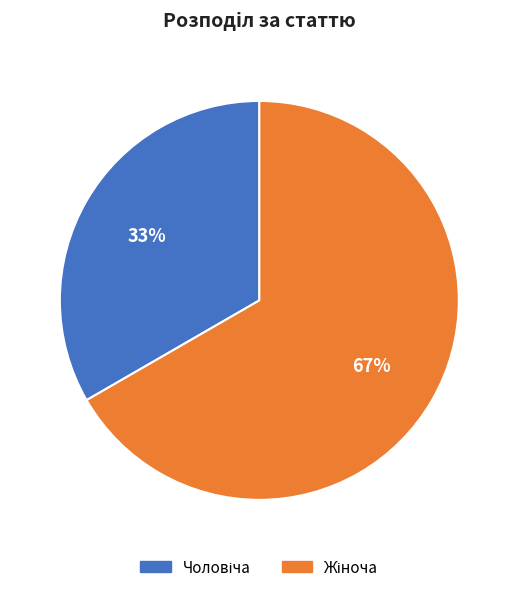

To the nearest percent, what is the average slice percentage?

50%